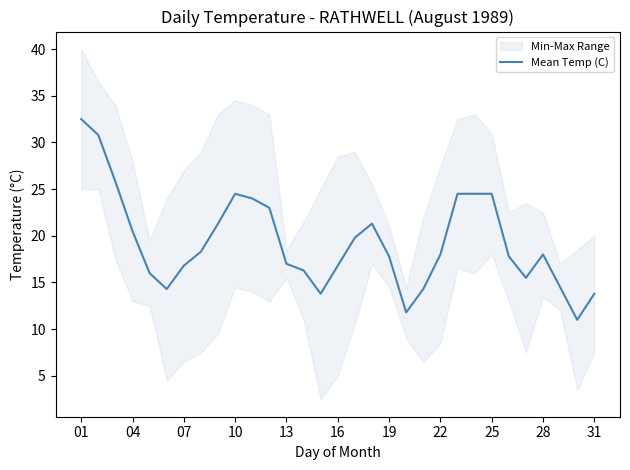

The Mean Temp (C) series shows 6.0 at 22. True or false?

False